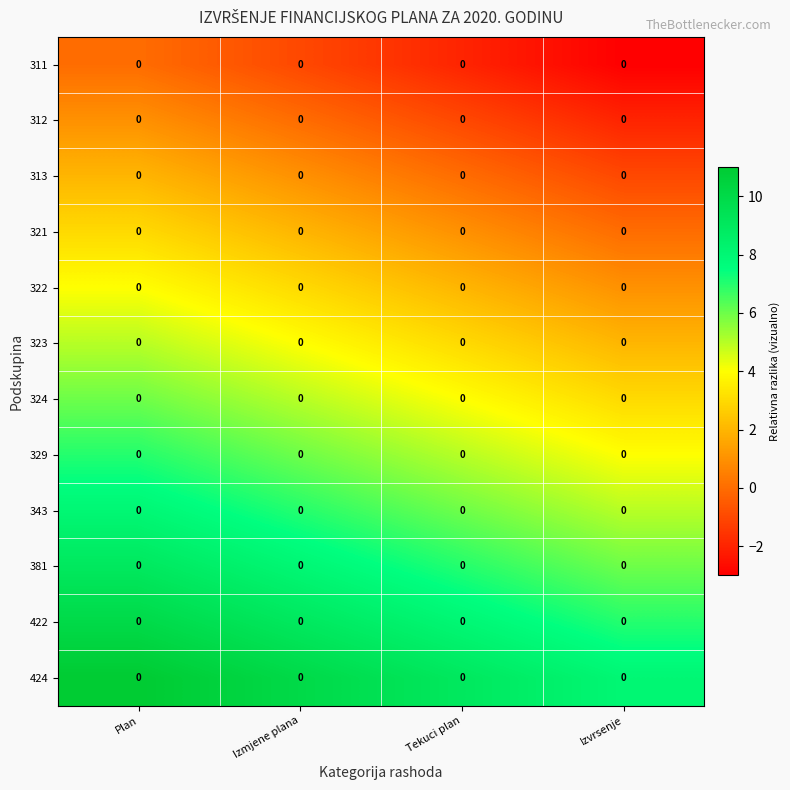

Reading left to right, extract all data points from this chart.

311: Plan=0	Izmjene plana=0	Tekuci plan=0	Izvrsenje=0
312: Plan=0	Izmjene plana=0	Tekuci plan=0	Izvrsenje=0
313: Plan=0	Izmjene plana=0	Tekuci plan=0	Izvrsenje=0
321: Plan=0	Izmjene plana=0	Tekuci plan=0	Izvrsenje=0
322: Plan=0	Izmjene plana=0	Tekuci plan=0	Izvrsenje=0
323: Plan=0	Izmjene plana=0	Tekuci plan=0	Izvrsenje=0
324: Plan=0	Izmjene plana=0	Tekuci plan=0	Izvrsenje=0
329: Plan=0	Izmjene plana=0	Tekuci plan=0	Izvrsenje=0
343: Plan=0	Izmjene plana=0	Tekuci plan=0	Izvrsenje=0
381: Plan=0	Izmjene plana=0	Tekuci plan=0	Izvrsenje=0
422: Plan=0	Izmjene plana=0	Tekuci plan=0	Izvrsenje=0
424: Plan=0	Izmjene plana=0	Tekuci plan=0	Izvrsenje=0